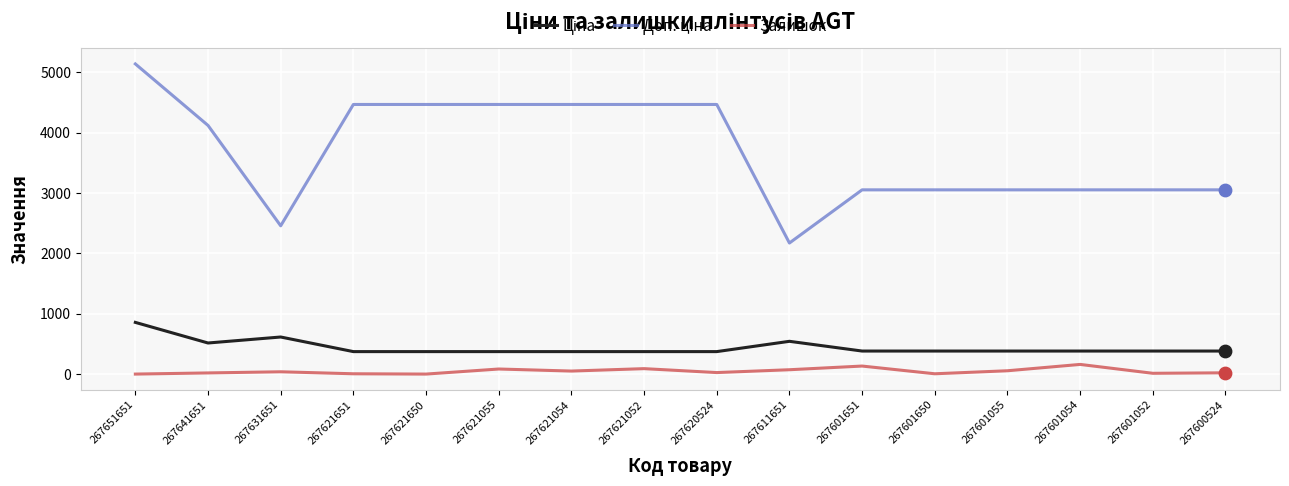

Which category has the highest value across all series?

267651651